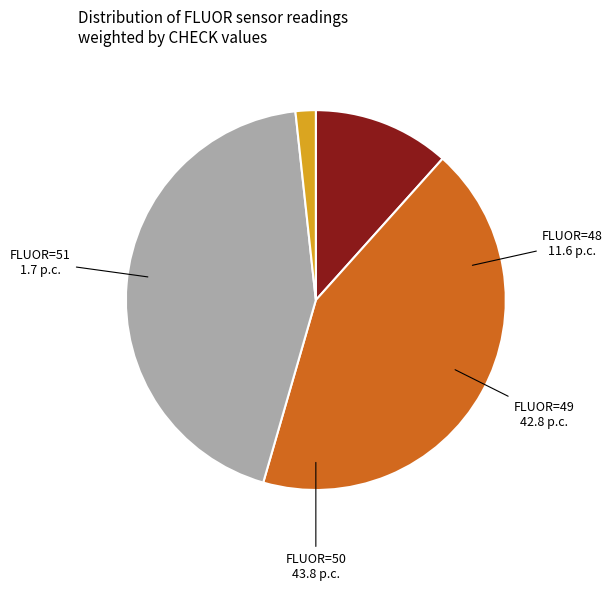

Does any single category account for the majority?

No